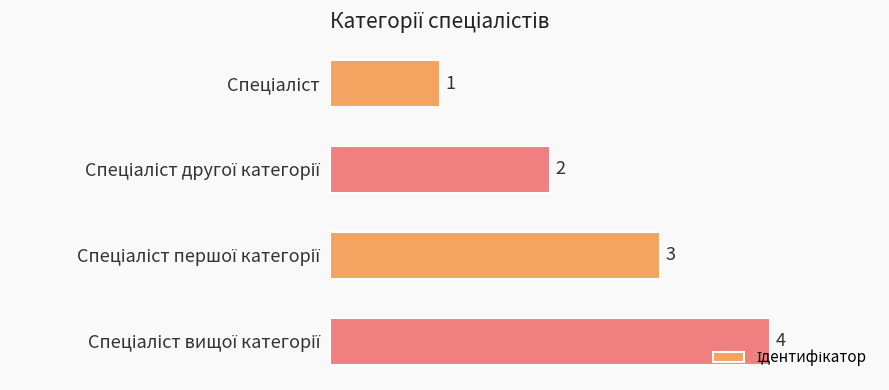

Are the bars horizontal?

Yes